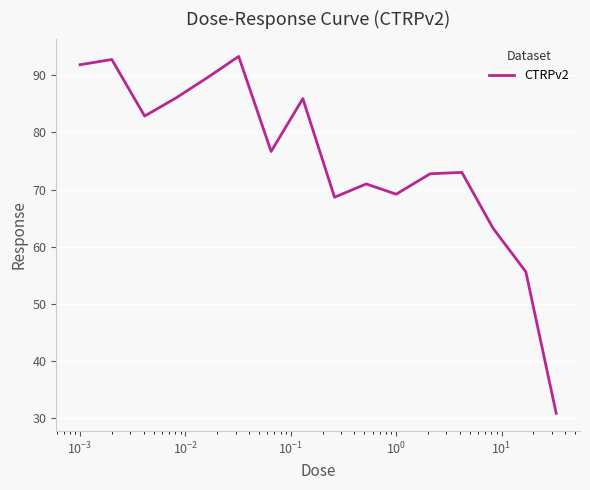

Does the chart have visible grid lines?

Yes